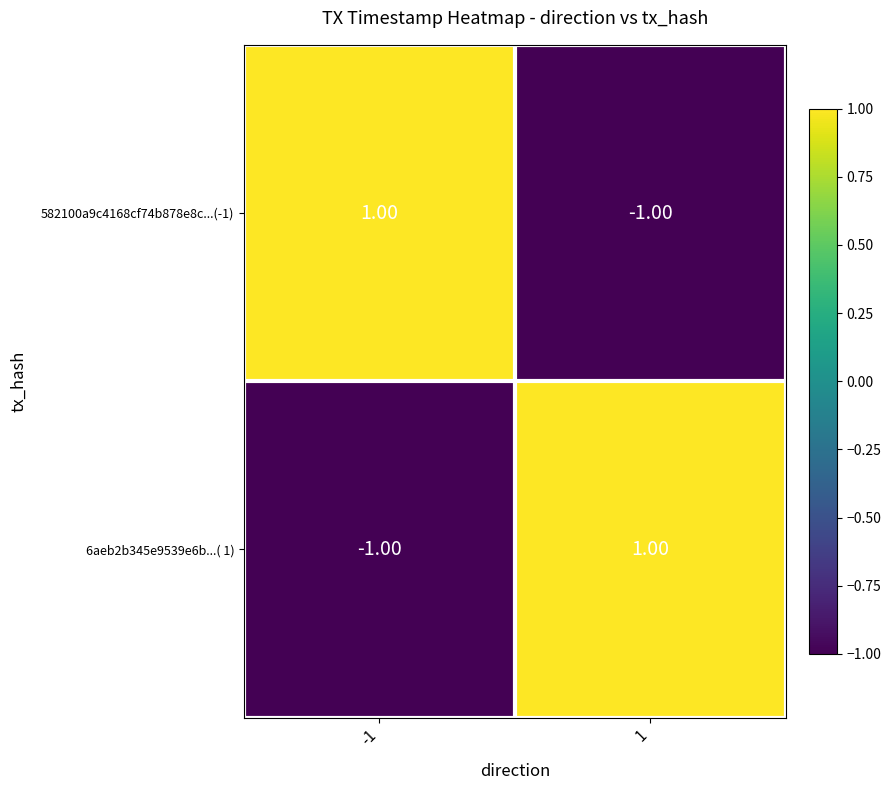

Is the value of 6aeb2b345e9539e6b...( 1) at 1 greater than the value of 582100a9c4168cf74b878e8c...(-1) at 1?

Yes